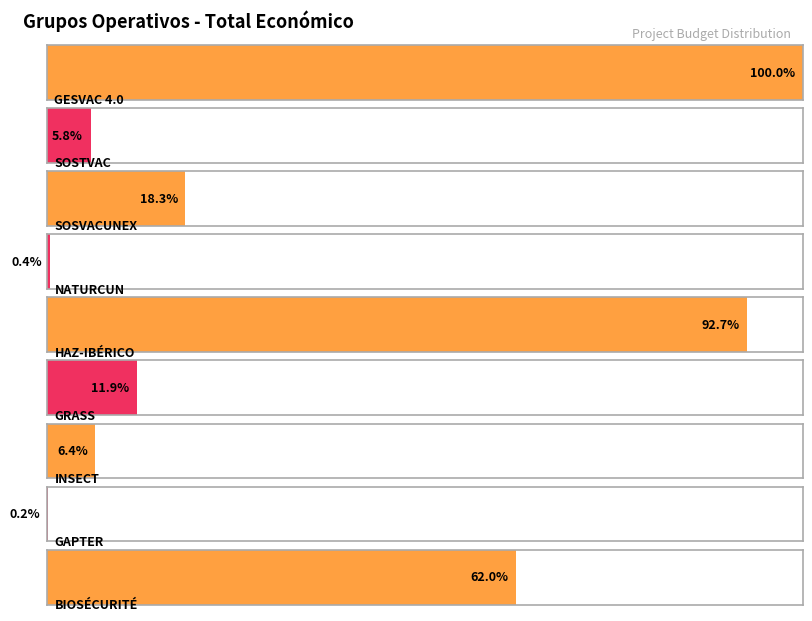

Is it true that the value at HAZ-IBÉRICO is 4995722?

True